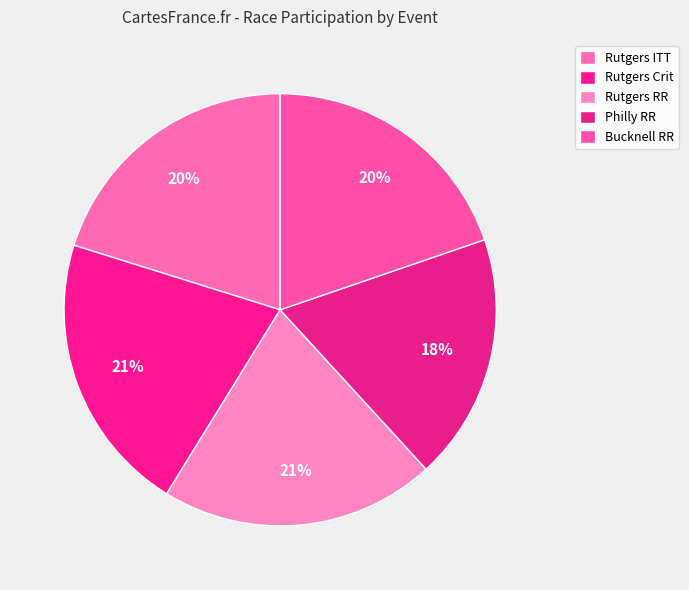

To the nearest percent, what is the difference between the largest and smallest slice percentages?

3%